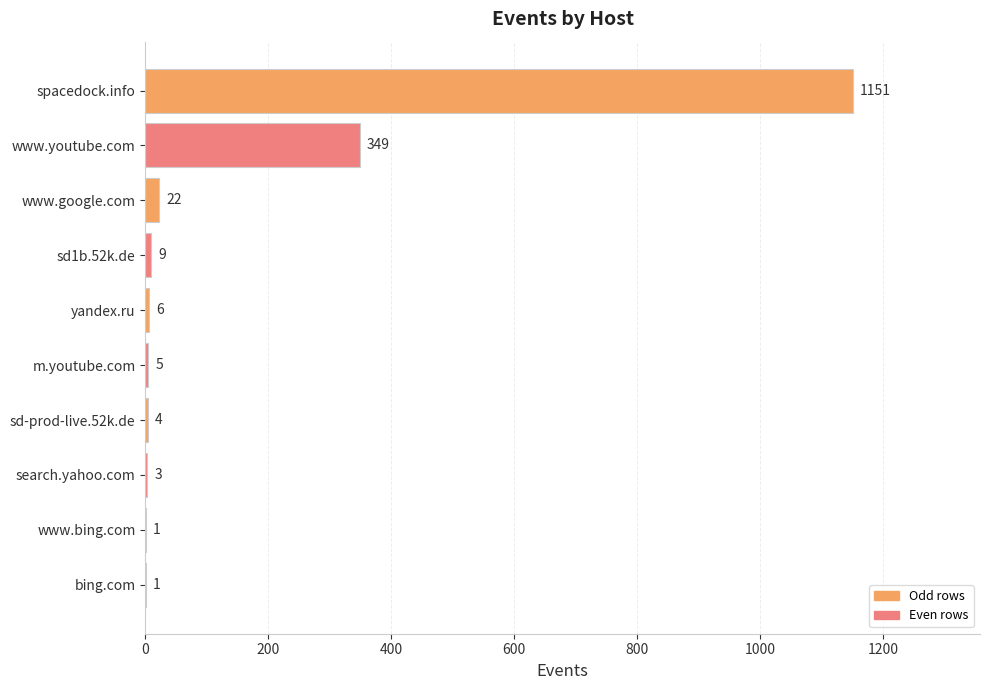

Which label corresponds to the largest value in the chart?

spacedock.info